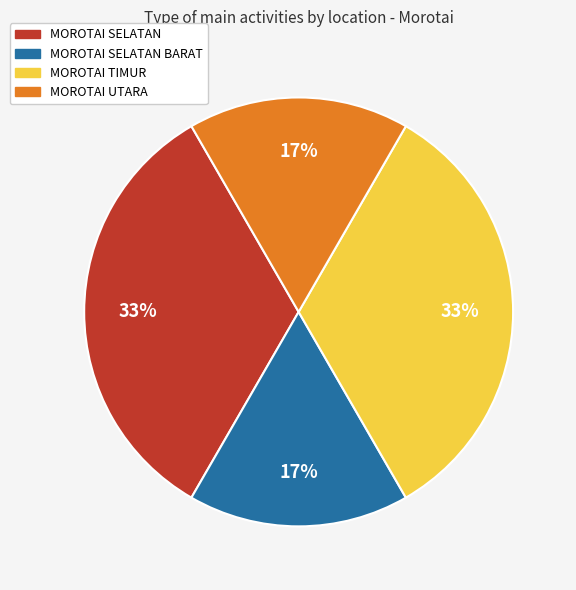

To the nearest percent, what is the combined percentage of MOROTAI SELATAN and MOROTAI SELATAN BARAT?

50%